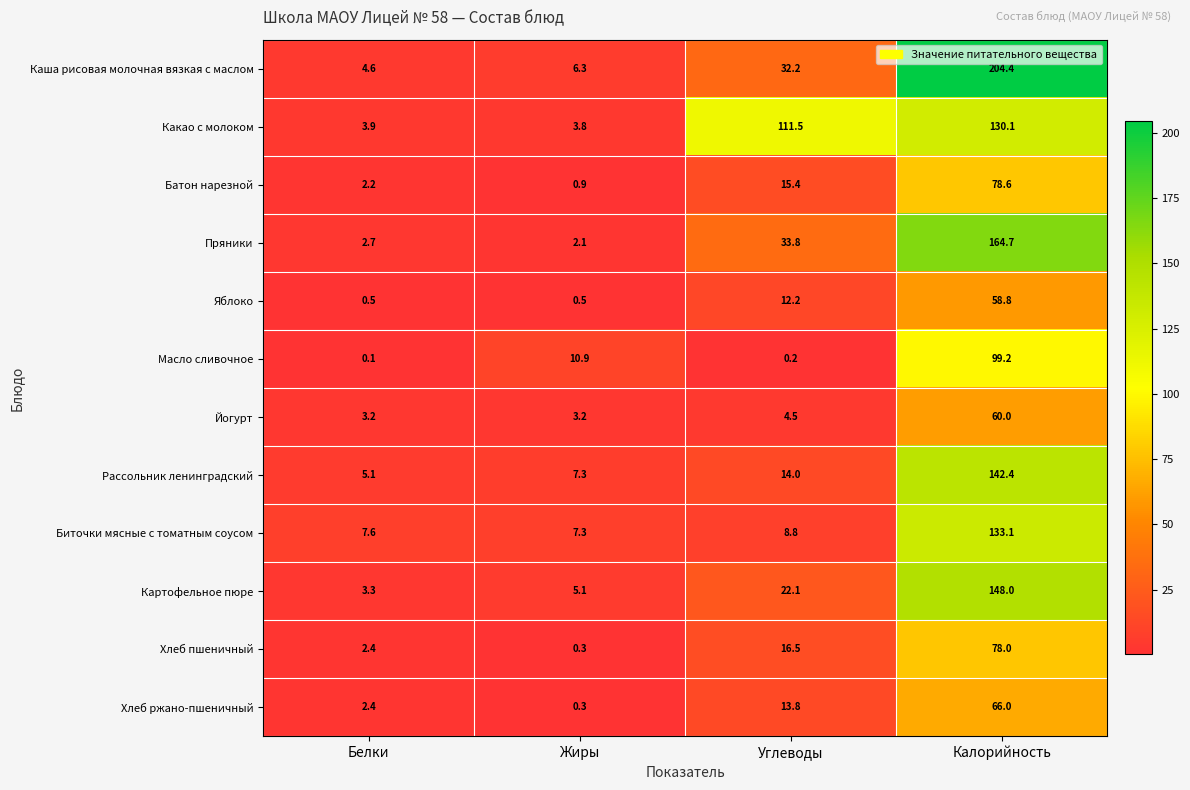

What is the total value across all series at Углеводы?

285.0